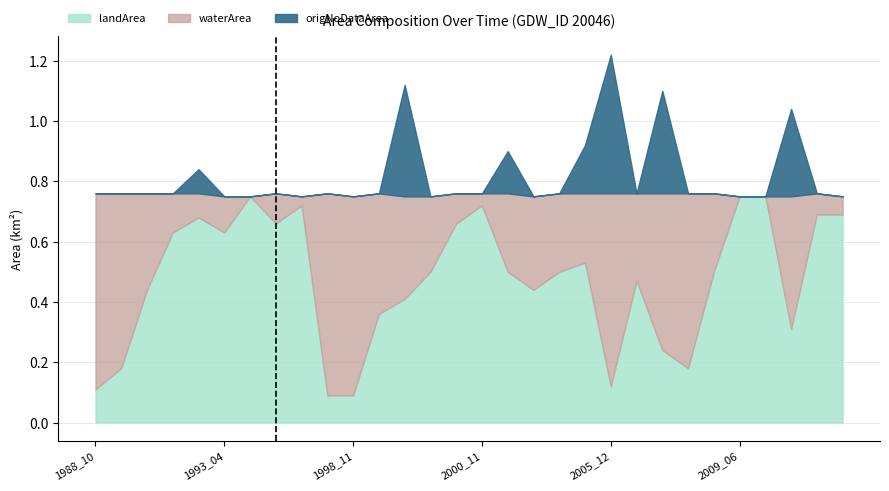

True or false: waterArea has more than 0 points higher than both neighbors.

True